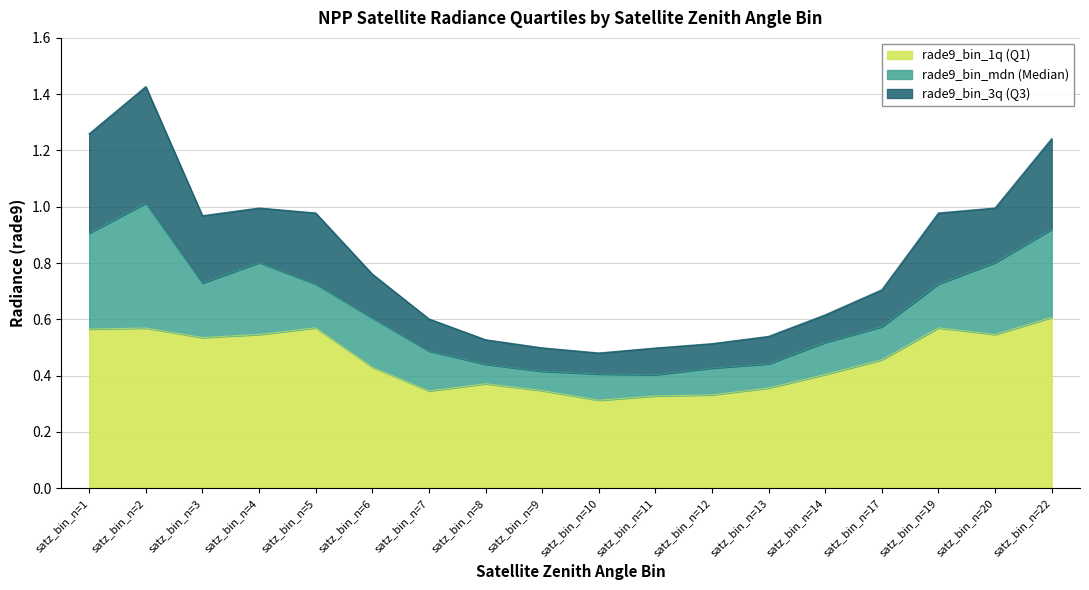

How many lines are shown in the chart?

3